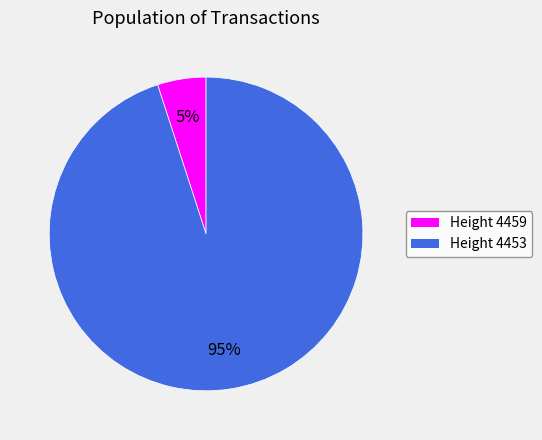

Combined, do Height 4453 and Height 4459 account for over 50%?

Yes